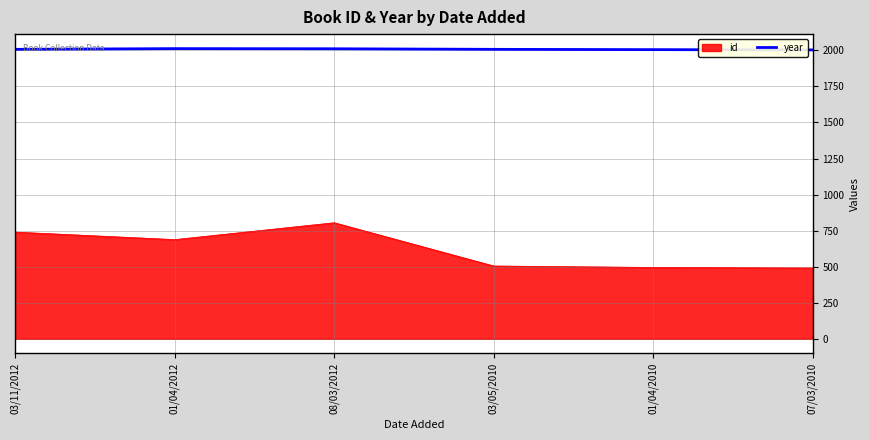

What is the difference between the second highest and minimum values in the id series?

249